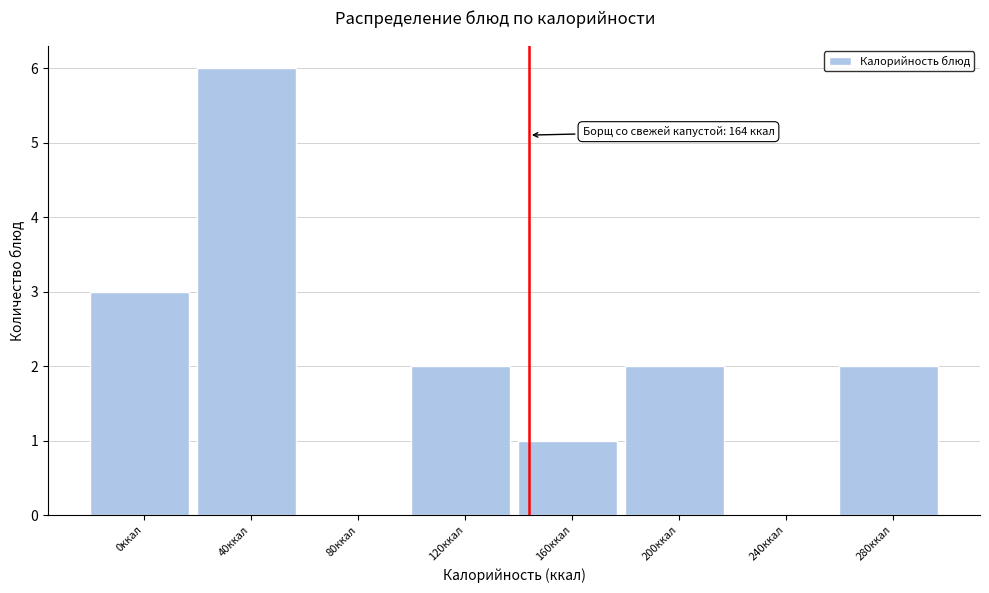

Reading right to left, what are all the values shown in this chart?

280ккал=2	240ккал=0	200ккал=2	160ккал=1	120ккал=2	80ккал=0	40ккал=6	0ккал=3